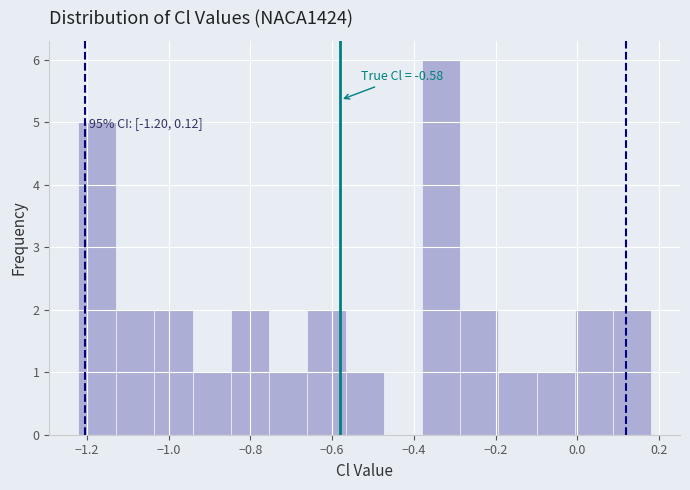

Over which range of the x-axis is the bar tallest?

-0.38 to -0.28